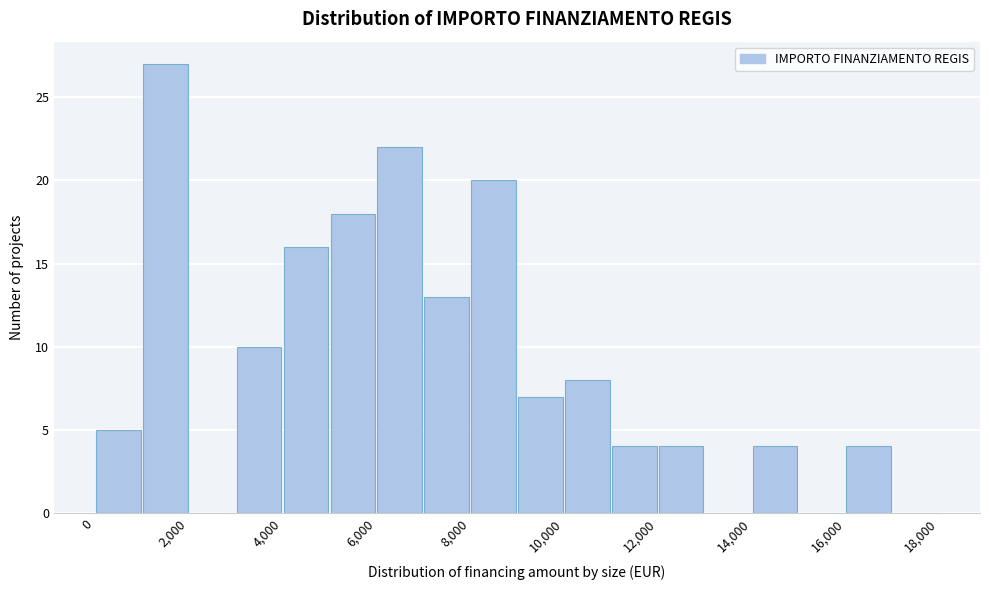

What is the height of the bar covering 14000 to 15000 on the x-axis? The values are not printed on the chart, so give them approximately, as read against the axis.

4